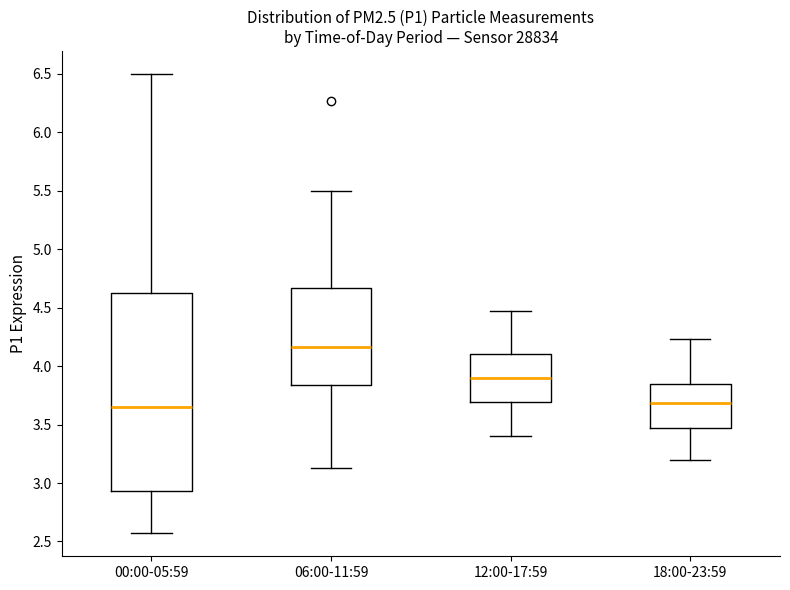

Reading left to right, read every box against the y-axis: the position of its median line, the range the box covers, and the ends of its whiskers. The values are not printed on the chart, so give them approximately, as read against the axis.

00:00-05:59: median 3.65, box 2.95 to 4.65, whiskers 2.55 to 6.50
06:00-11:59: median 4.15, box 3.85 to 4.65, whiskers 3.15 to 5.50
12:00-17:59: median 3.90, box 3.70 to 4.10, whiskers 3.40 to 4.45
18:00-23:59: median 3.70, box 3.45 to 3.85, whiskers 3.20 to 4.25